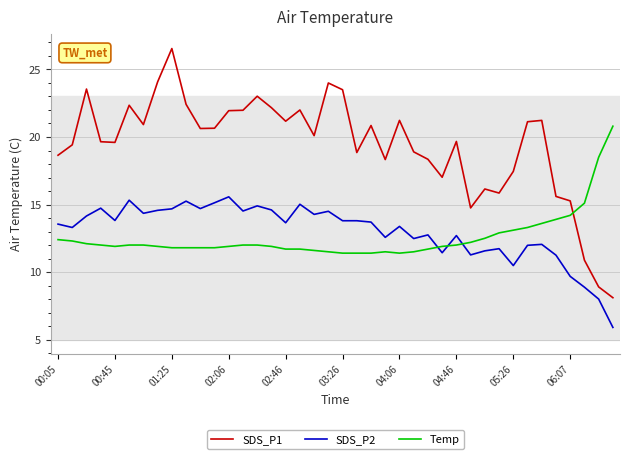

What is the difference between the maximum and minimum values in the Temp series?

9.4